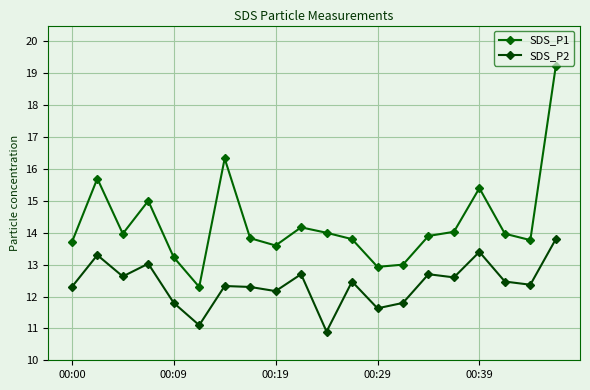

What is the value of the SDS_P2 point at the 10th from the left?

12.7